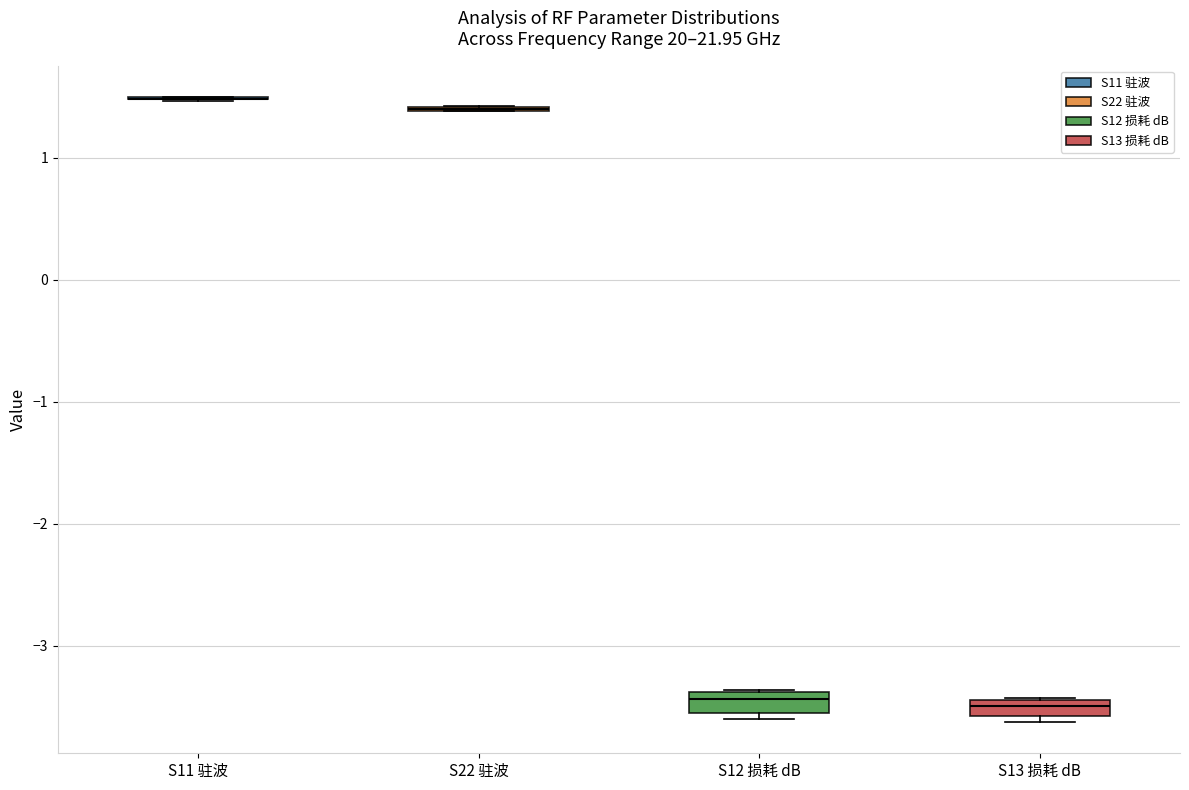

Where is the upper edge of the box for S13 损耗 dB on the y-axis? The values are not printed on the chart, so give them approximately, as read against the axis.

-3.4